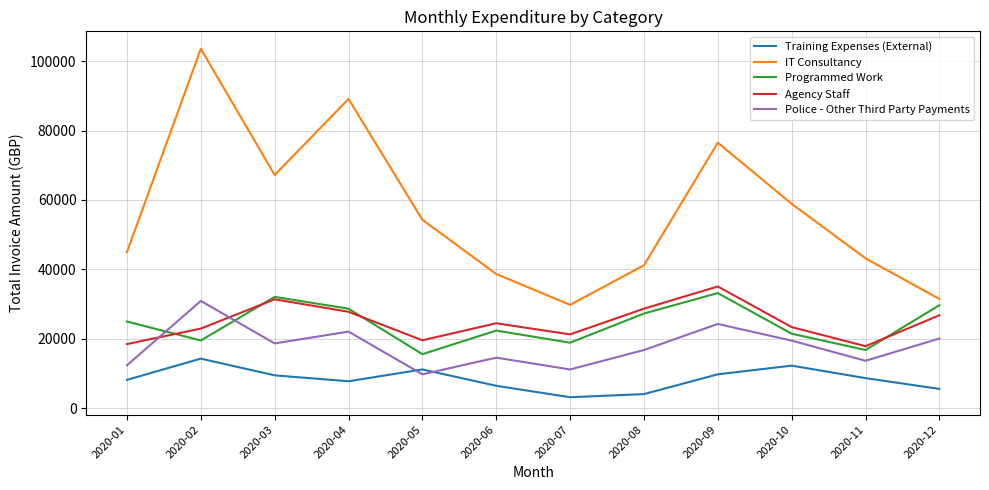

What is the maximum value shown in the chart?

103550